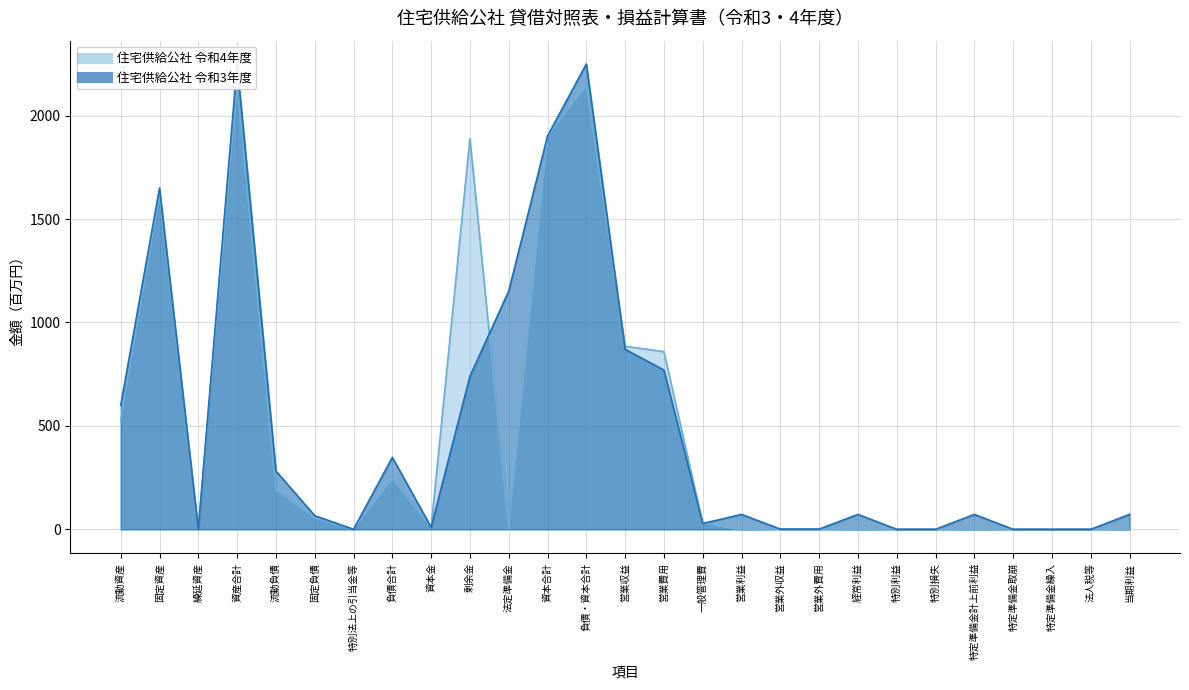

How many times do 住宅供給公社 令和3年度 and 住宅供給公社 令和4年度 cross each other?

3